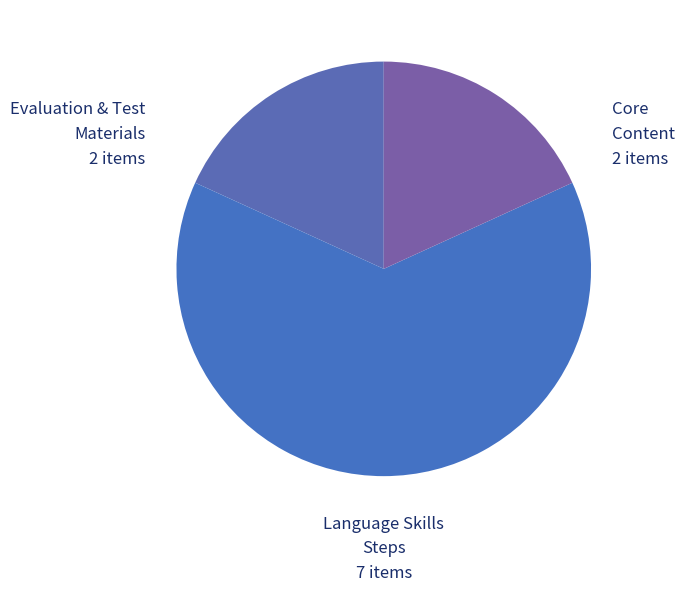

Is it true that Core Content is 31% of the pie?

False